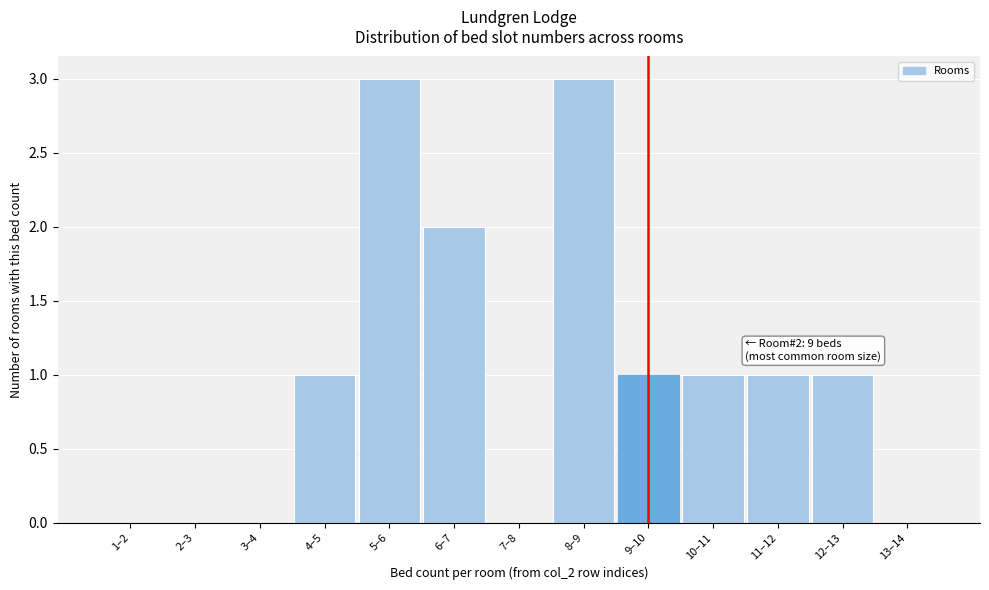

Reading left to right, extract all data points from this chart.

1–2=0	2–3=0	3–4=0	4–5=1	5–6=3	6–7=2	7–8=0	8–9=3	9–10=1	10–11=1	11–12=1	12–13=1	13–14=0